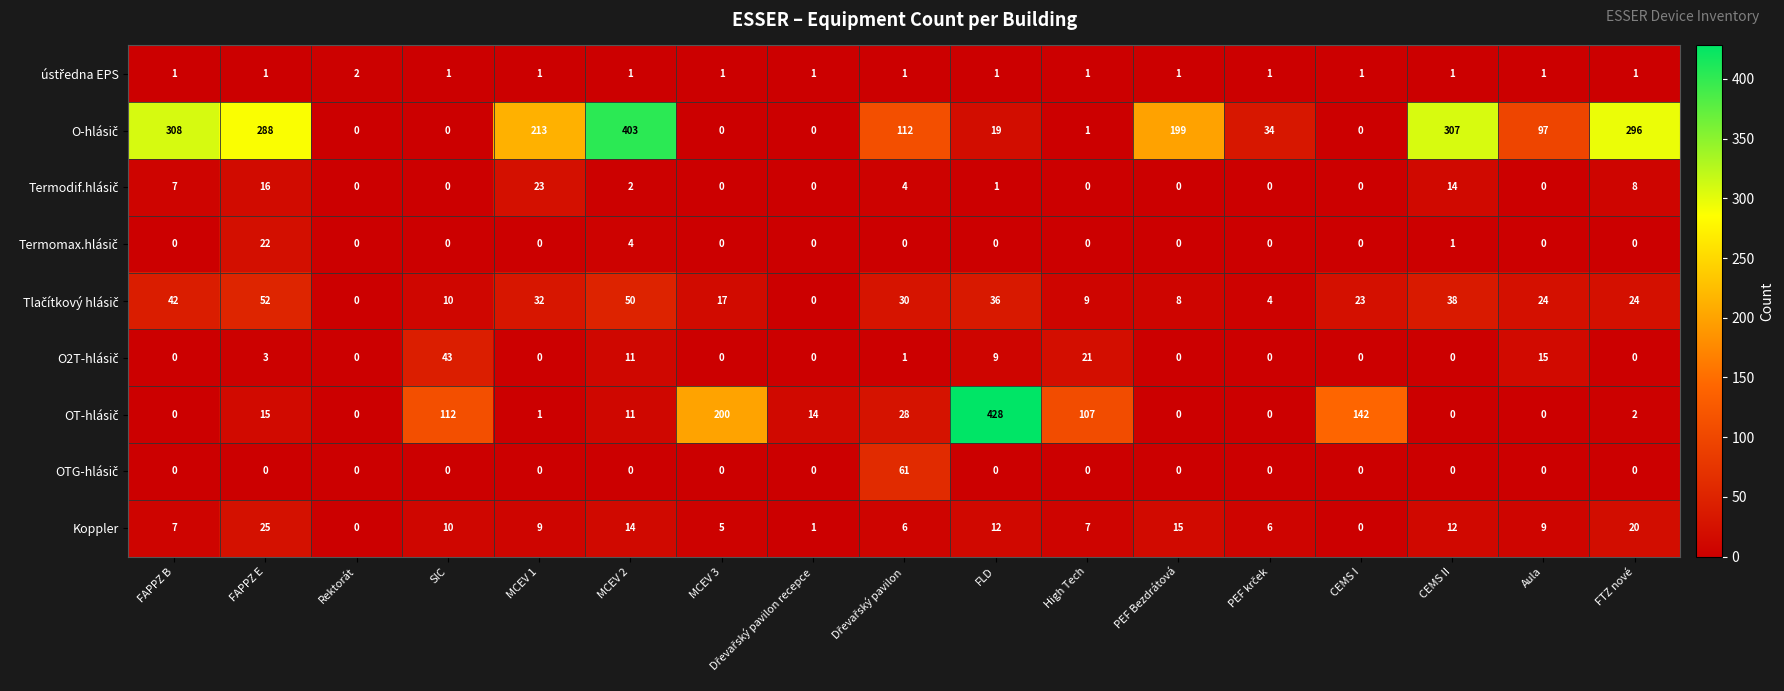

What is the total value across all series at MCEV 2?

496